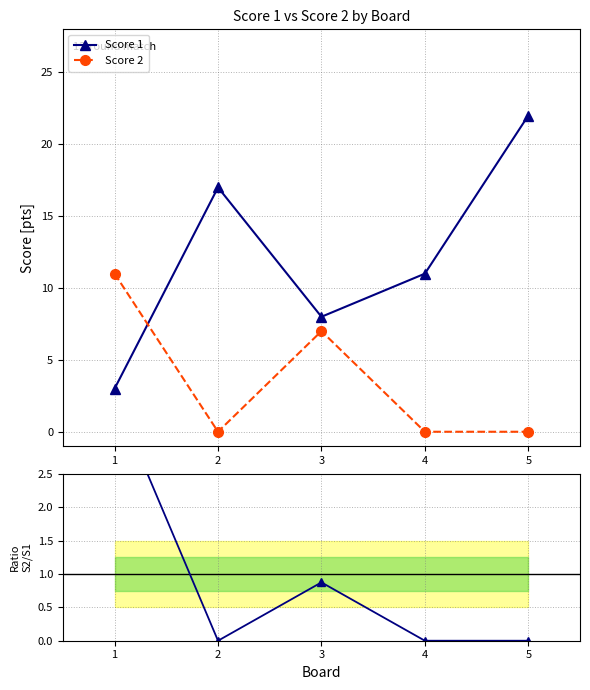

What is the value of the Score 1 point at the 5th from the left?

22